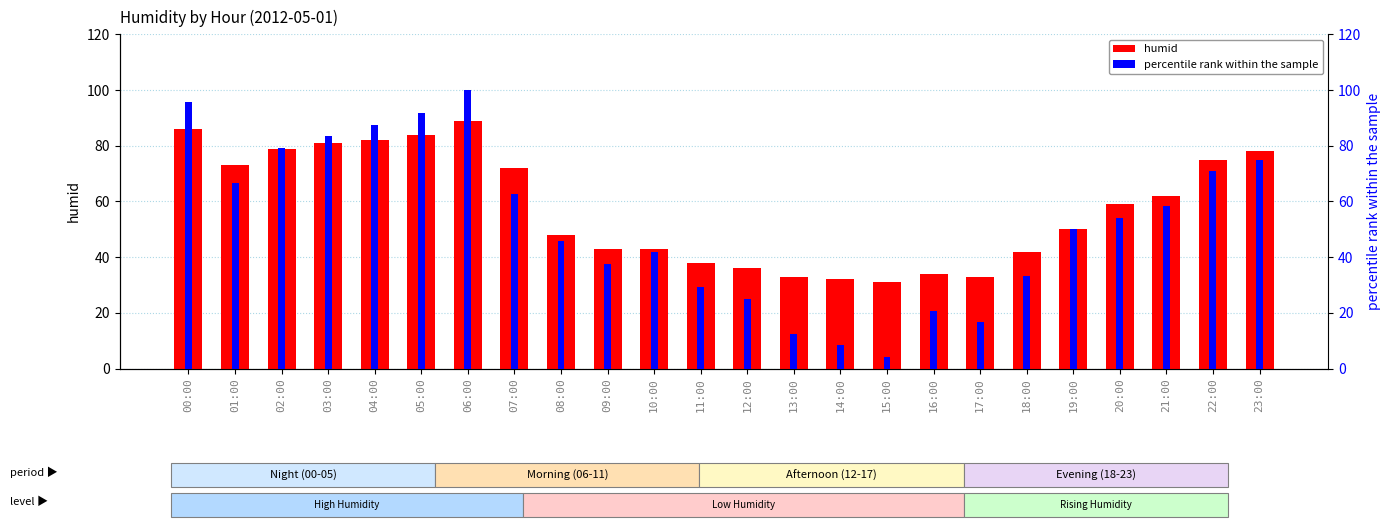

What is the approximate value of humid at 14:00?

32.0